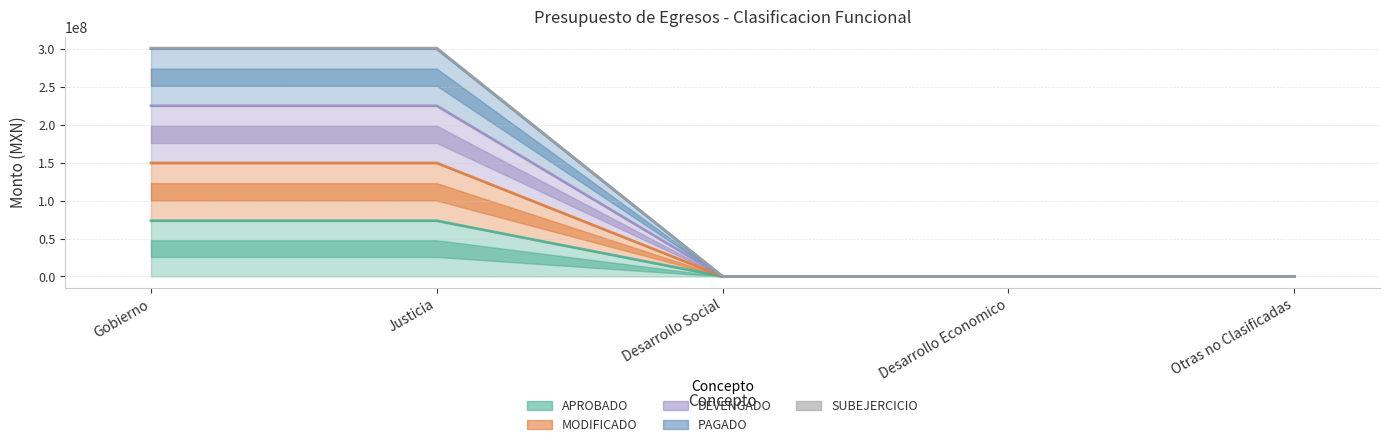

True or false: PAGADO and APROBADO intersect in this chart.

False